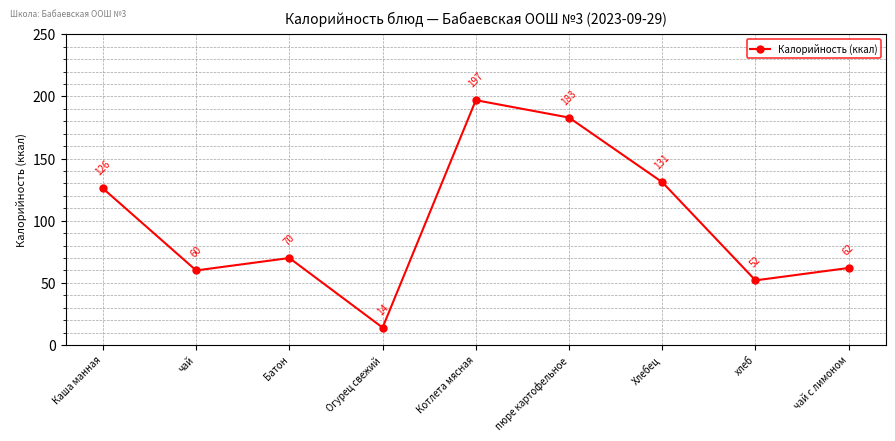

What is the ratio of the value at Котлета мясная to the value at Хлебец?

1.5